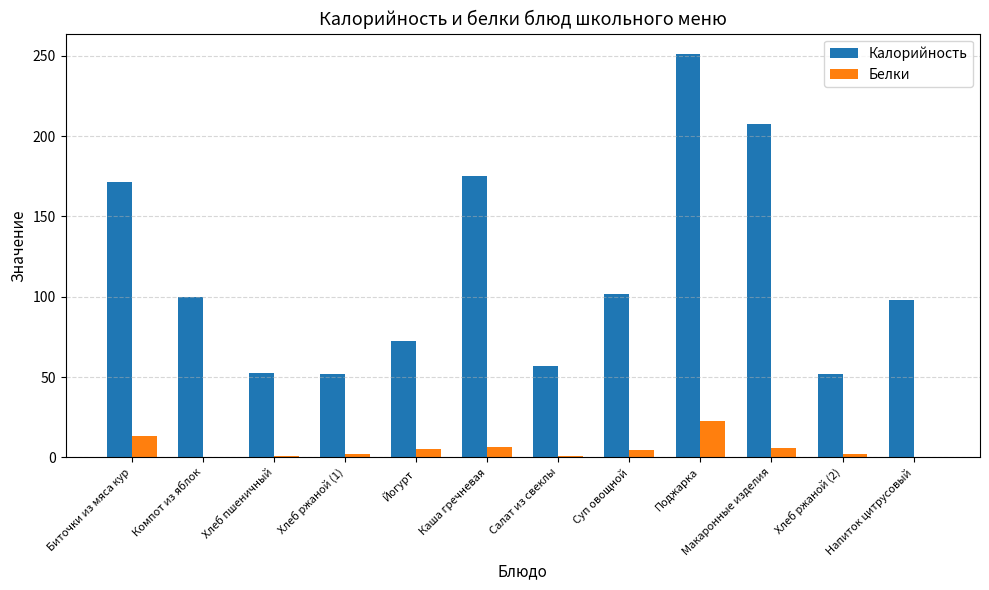

Between Биточки из мяса кур and Поджарка, which series saw the biggest shift?

Калорийность